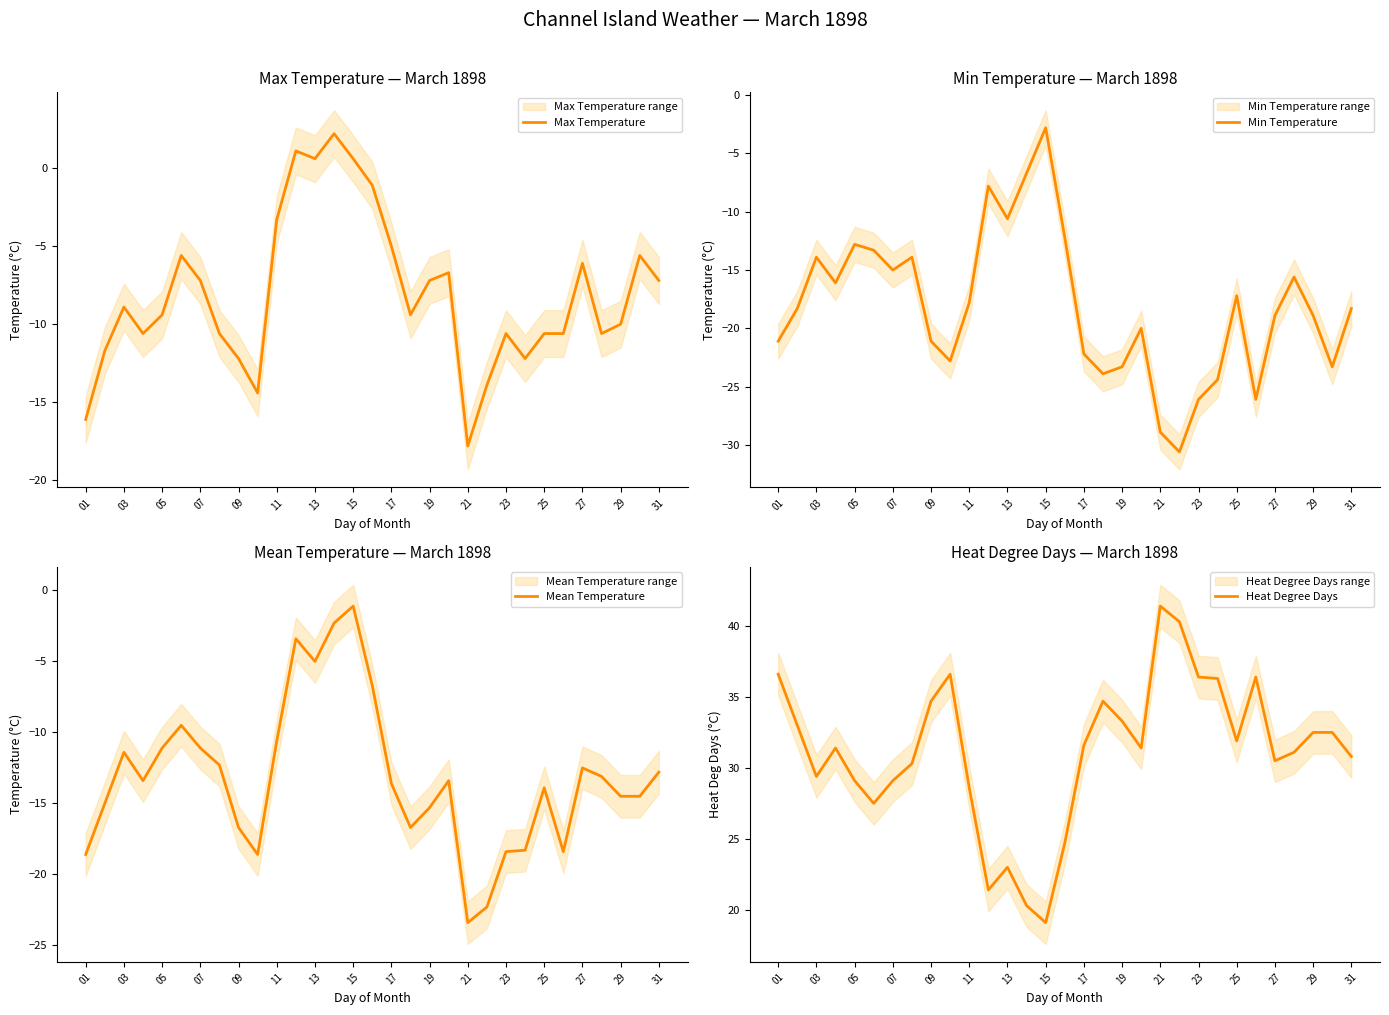

Where does the Min Temperature series first go above -18?

03